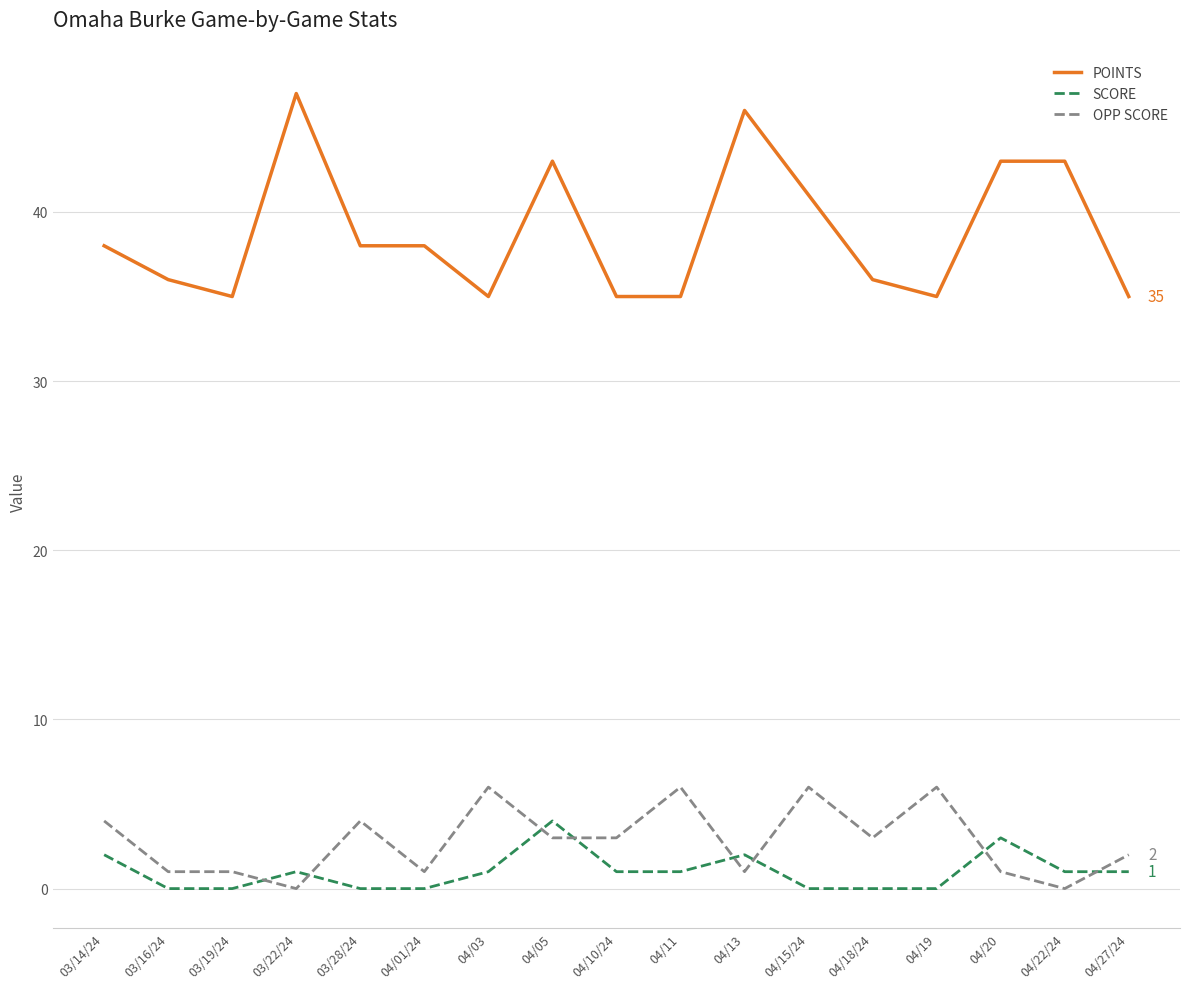

Reading right to left, transcribe all the data shown in this chart.

POINTS: 35	43	43	35	36	41	46	35	35	43	35	38	38	47	35	36	38
SCORE: 1	1	3	0	0	0	2	1	1	4	1	0	0	1	0	0	2
OPP SCORE: 2	0	1	6	3	6	1	6	3	3	6	1	4	0	1	1	4